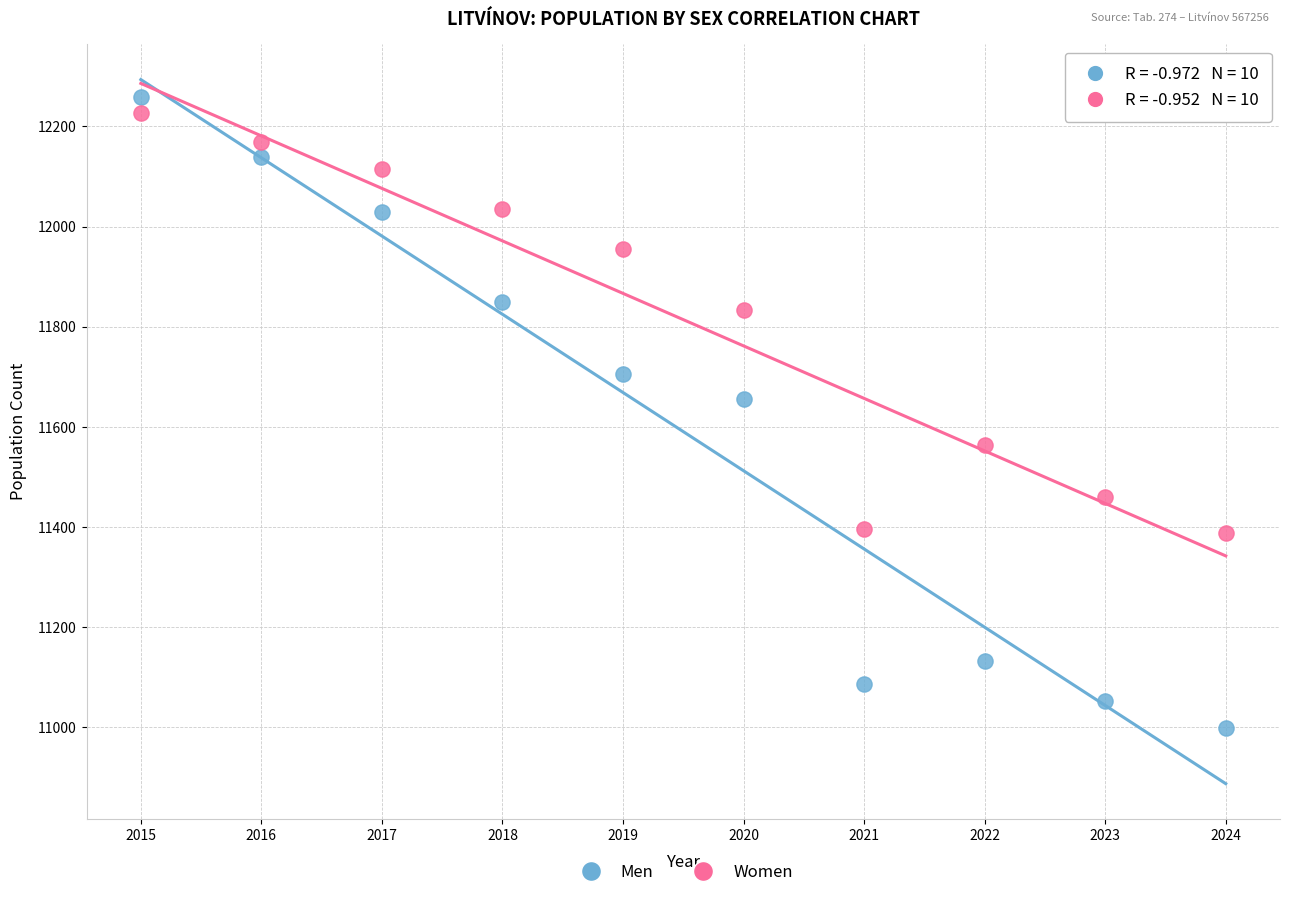

Across all series, what Y value is closest to 11628?

11655